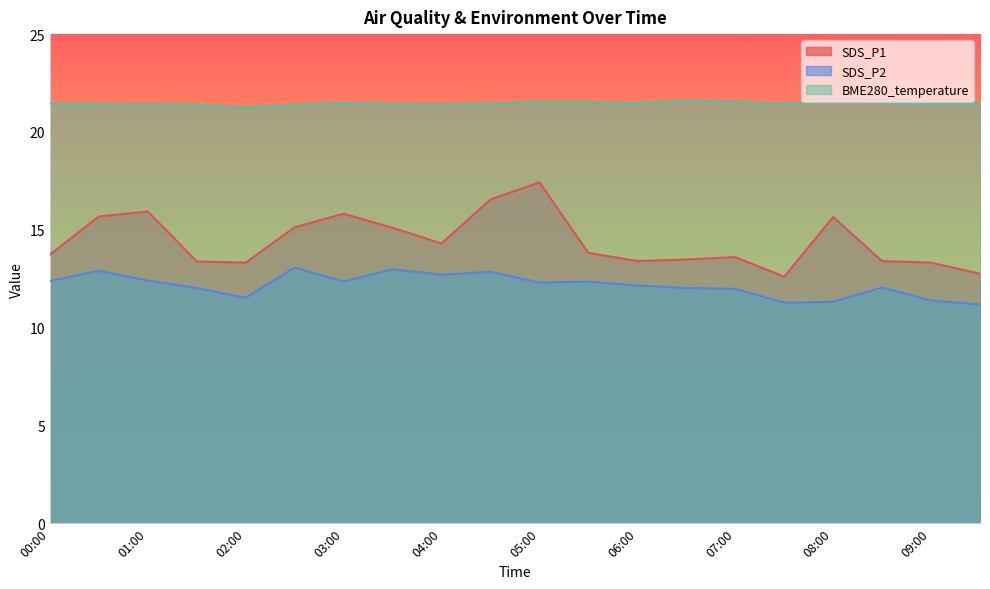

True or false: BME280_temperature and SDS_P2 cross at least once.

False